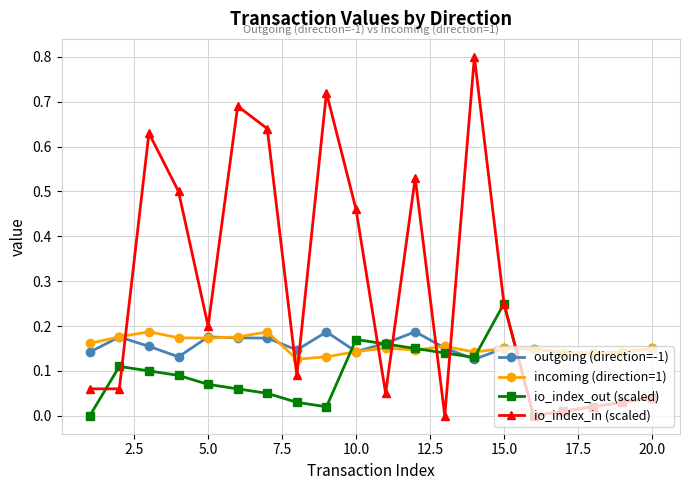

What is the greatest value displayed?

0.8